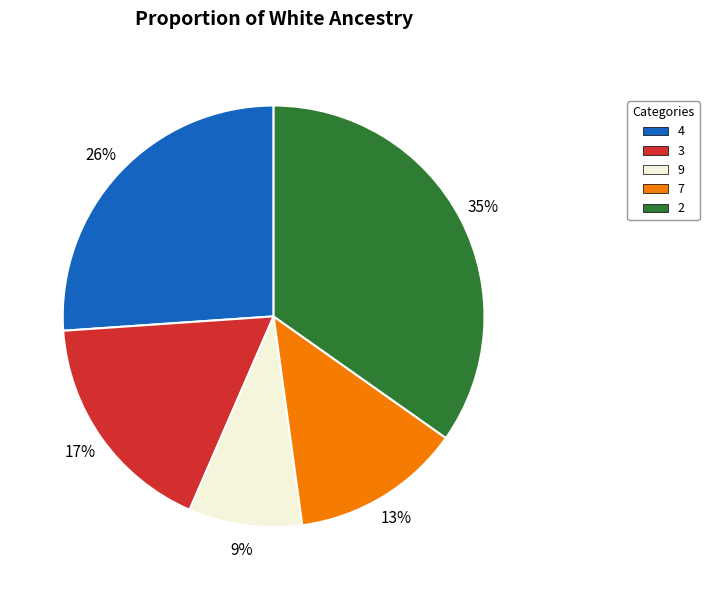

What is the ratio of the value at 9 to the value at 3?

0.5